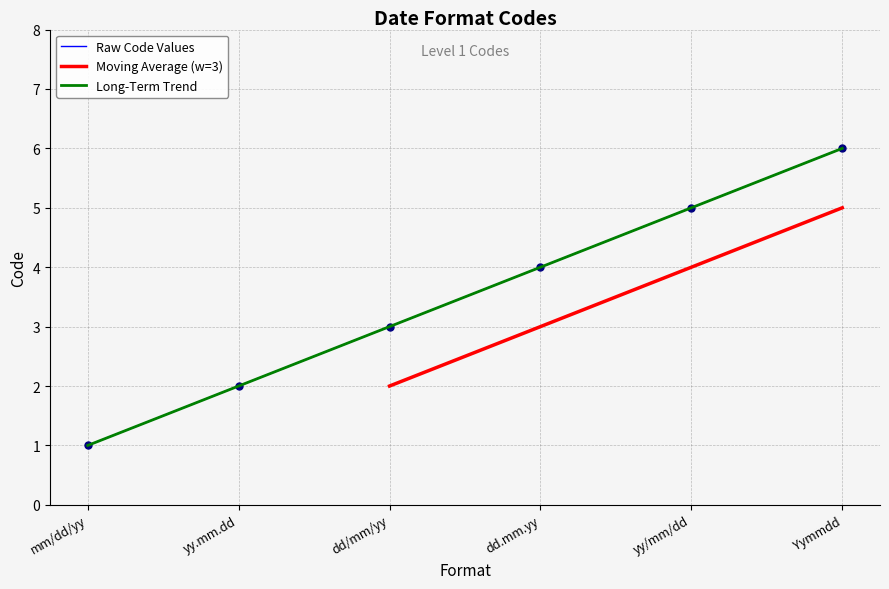

What is the change in value from yy.mm.dd to dd/mm/yy?

+1.0